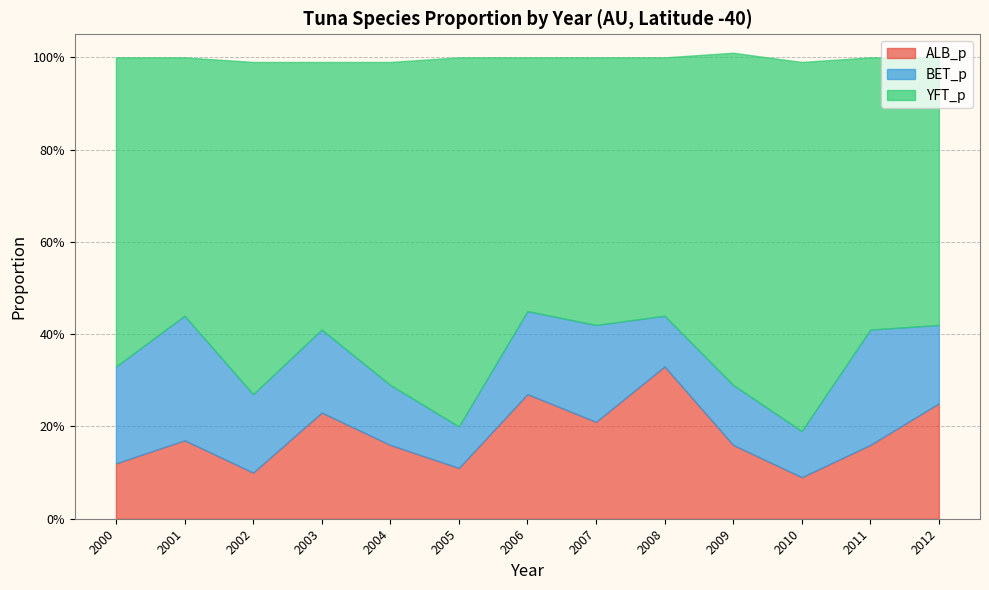

Rank the series by their maximum value, from highest to lowest.

YFT_p, ALB_p, BET_p